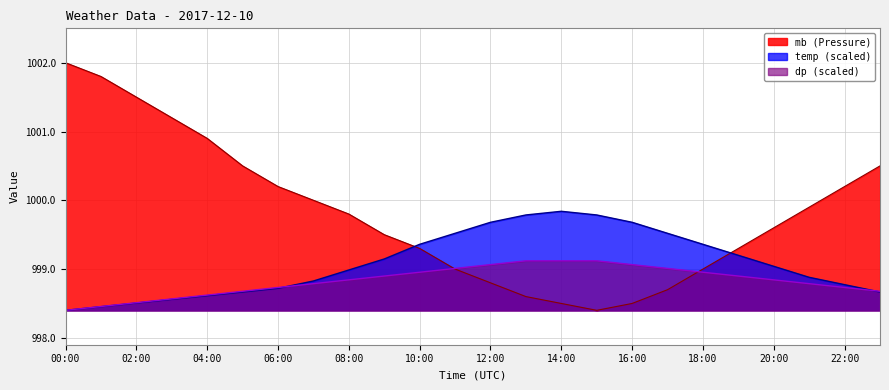

Rank the series by their maximum value, from lowest to highest.

dp (scaled), temp (scaled), mb (Pressure)